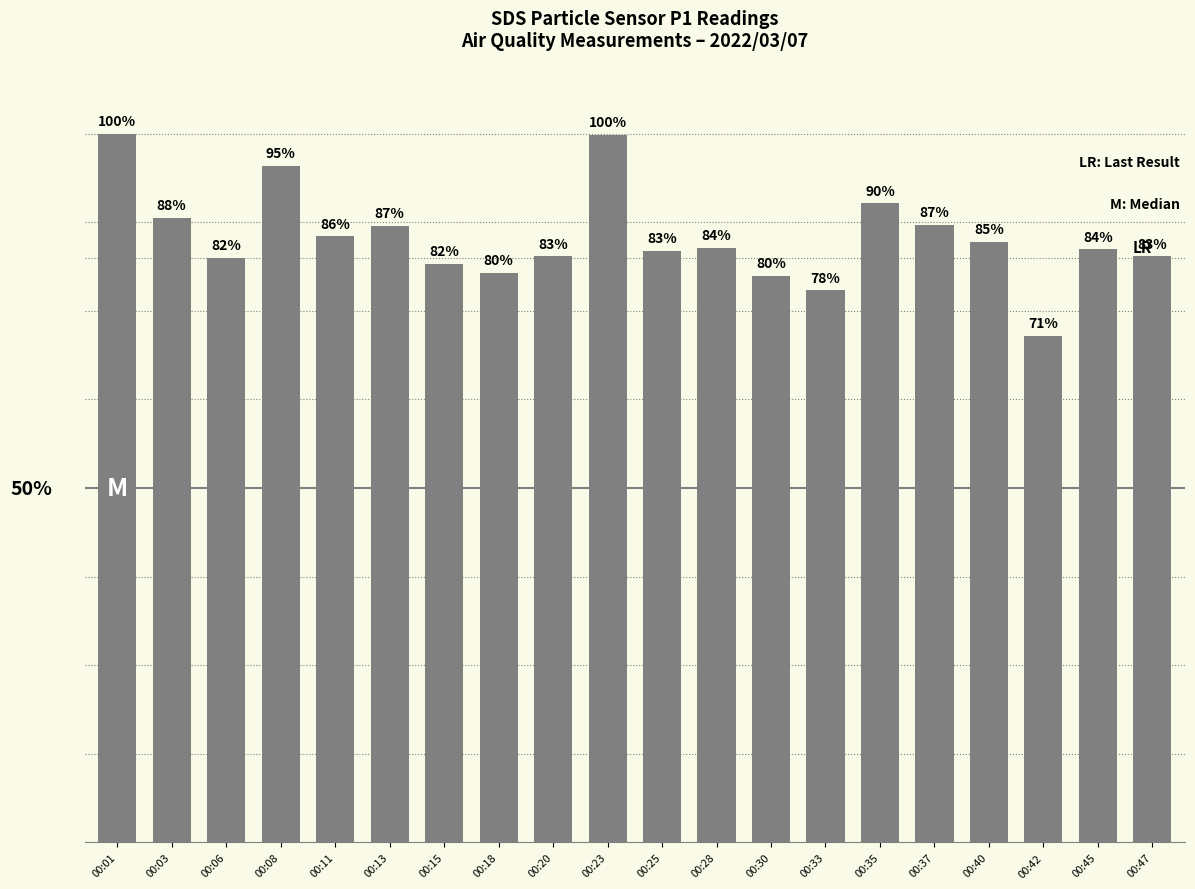

Which has a higher value, 00:11 or 00:25?

00:11